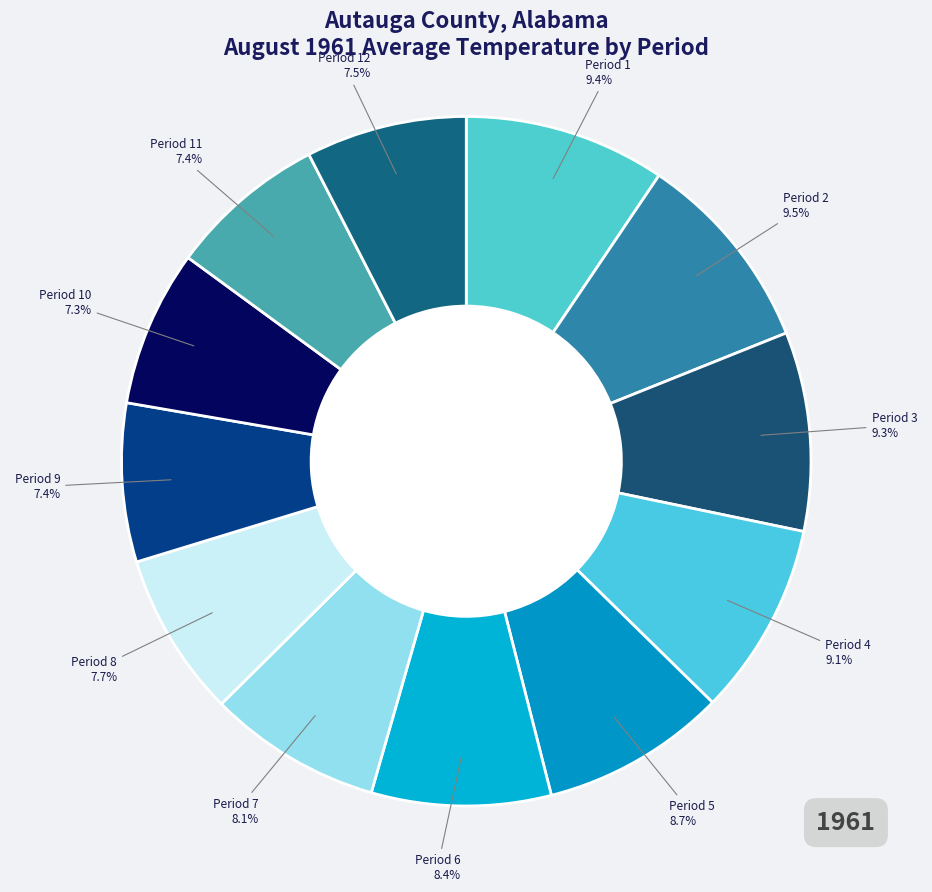

Is there any slice that represents more than half of the pie?

No